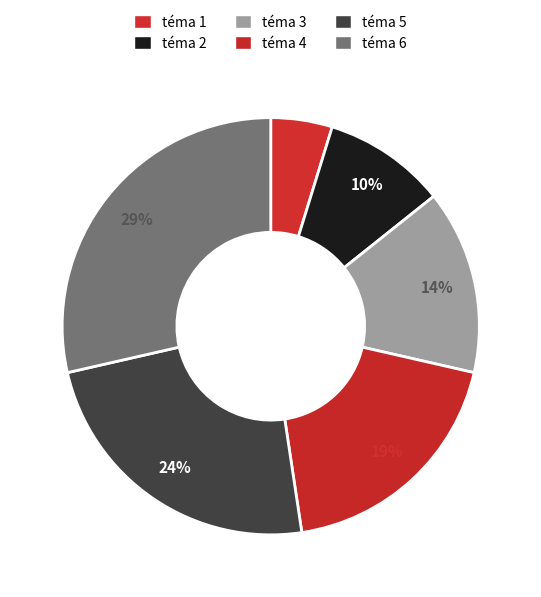

Rank the categories by value from highest to lowest.

téma 6, téma 5, téma 4, téma 3, téma 2, téma 1